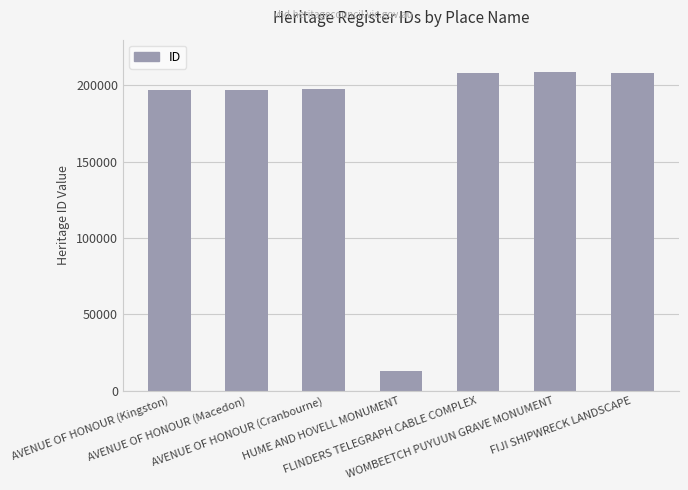

Which category has the lowest value across all series?

HUME AND HOVELL MONUMENT